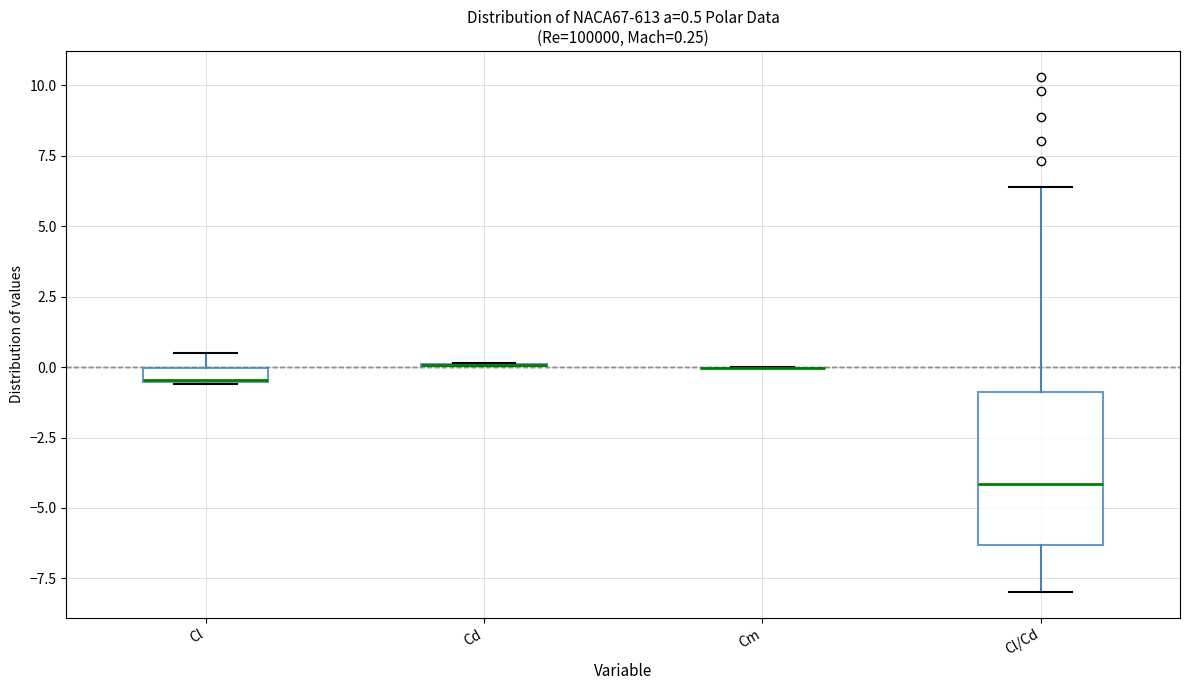

Comparing the boxes themselves (not the whiskers), which one is the tallest?

Cl/Cd